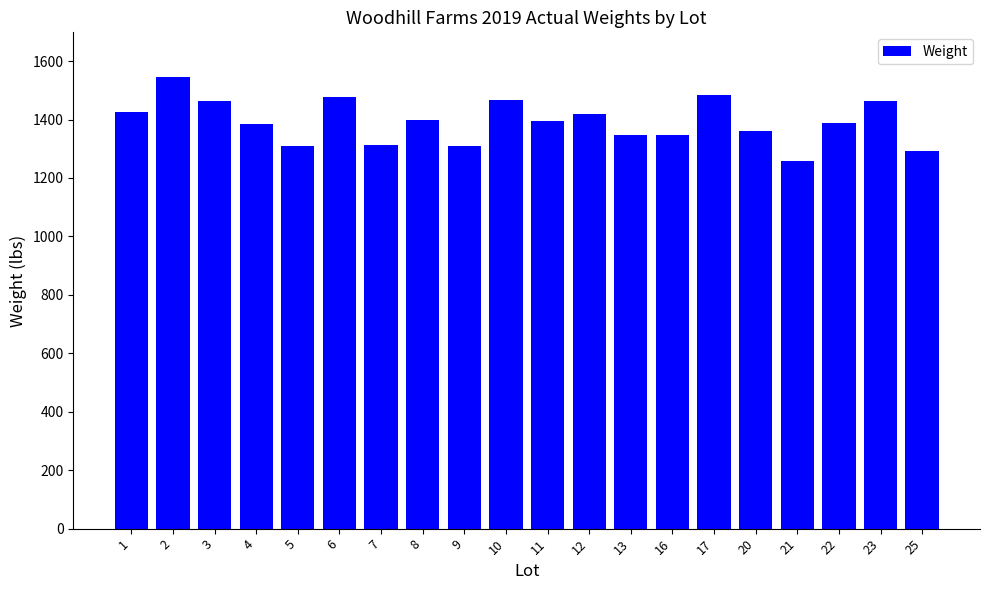

At which label does the data first exceed 1396?

1